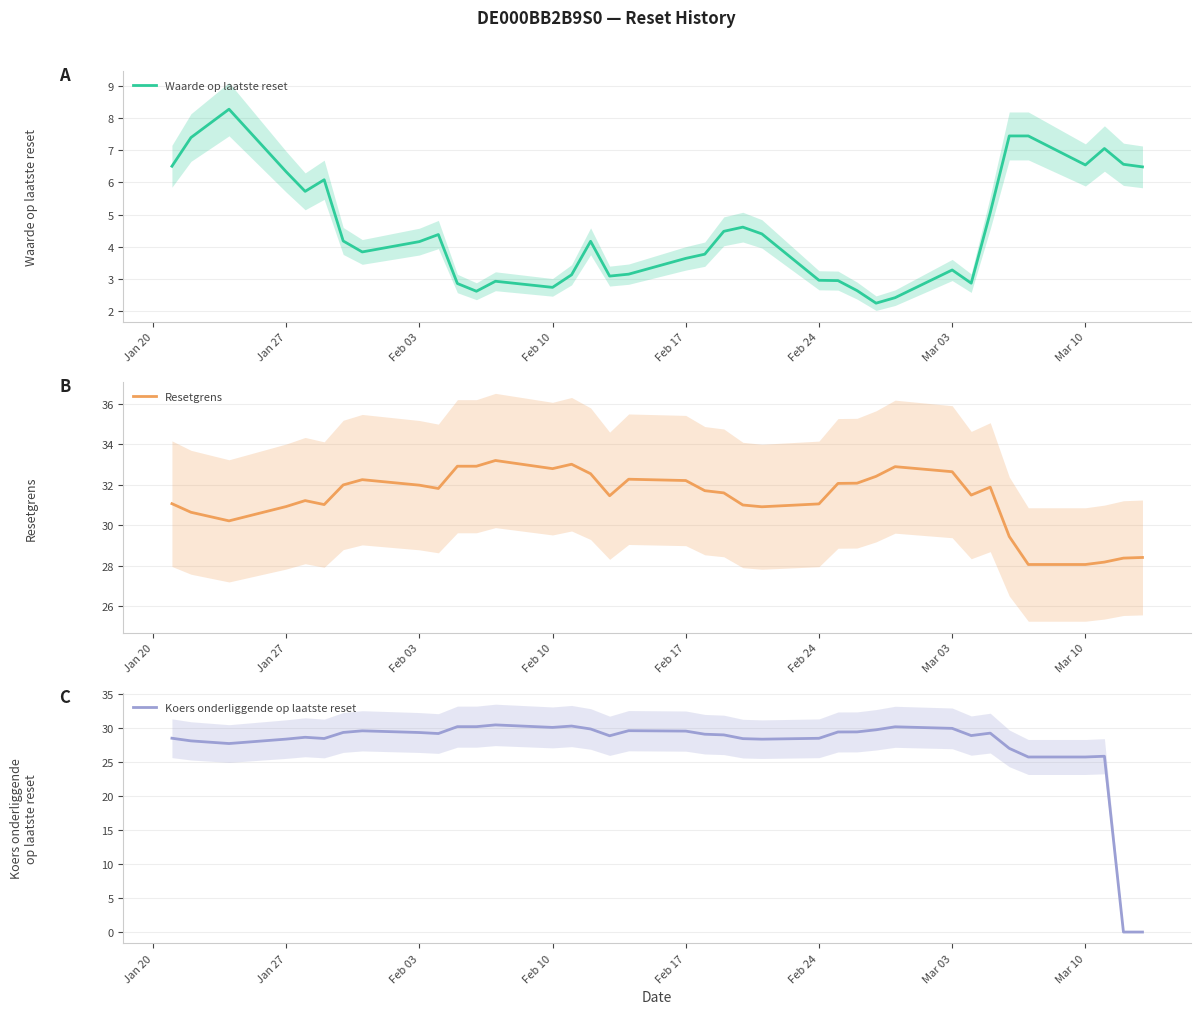

What is the highest value of the Waarde op laatste reset series?

8.3